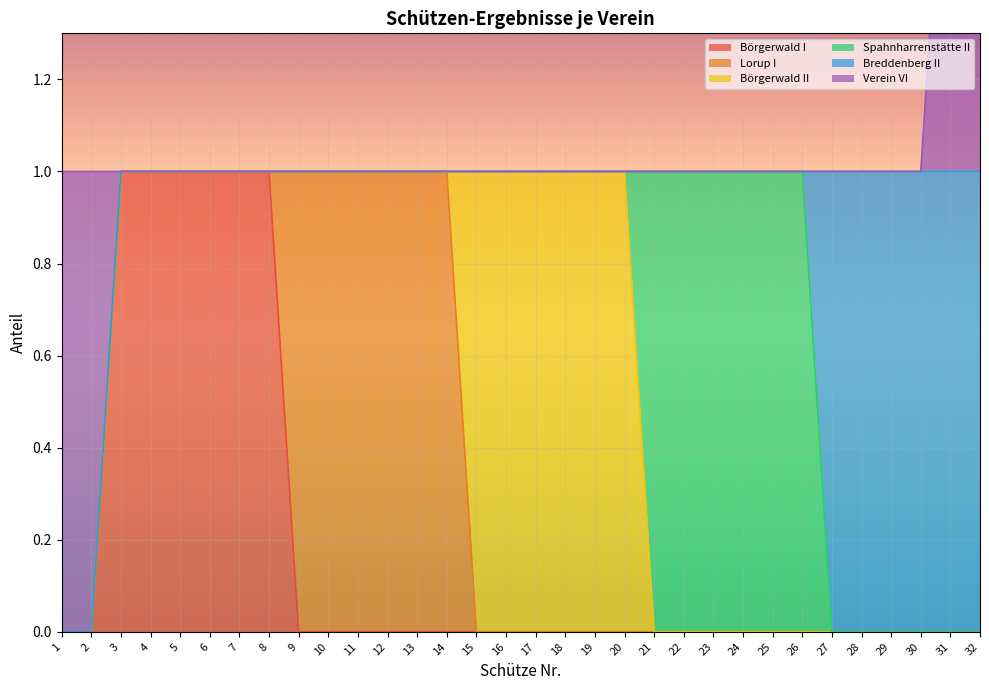

Reading right to left, extract all data points from this chart.

Börgerwald I: 32=0	31=0	30=0	29=0	28=0	27=0	26=0	25=0	24=0	23=0	22=0	21=0	20=0	19=0	18=0	17=0	16=0	15=0	14=0	13=0	12=0	11=0	10=0	9=0	8=1	7=1	6=1	5=1	4=1	3=1	2=0	1=0
Lorup I: 32=0	31=0	30=0	29=0	28=0	27=0	26=0	25=0	24=0	23=0	22=0	21=0	20=0	19=0	18=0	17=0	16=0	15=0	14=1	13=1	12=1	11=1	10=1	9=1	8=0	7=0	6=0	5=0	4=0	3=0	2=0	1=0
Börgerwald II: 32=0	31=0	30=0	29=0	28=0	27=0	26=0	25=0	24=0	23=0	22=0	21=0	20=1	19=1	18=1	17=1	16=1	15=1	14=0	13=0	12=0	11=0	10=0	9=0	8=0	7=0	6=0	5=0	4=0	3=0	2=0	1=0
Spahnharrenstätte II: 32=0	31=0	30=0	29=0	28=0	27=0	26=1	25=1	24=1	23=1	22=1	21=1	20=0	19=0	18=0	17=0	16=0	15=0	14=0	13=0	12=0	11=0	10=0	9=0	8=0	7=0	6=0	5=0	4=0	3=0	2=0	1=0
Breddenberg II: 32=1	31=1	30=1	29=1	28=1	27=1	26=0	25=0	24=0	23=0	22=0	21=0	20=0	19=0	18=0	17=0	16=0	15=0	14=0	13=0	12=0	11=0	10=0	9=0	8=0	7=0	6=0	5=0	4=0	3=0	2=0	1=0
Verein VI: 32=1	31=1	30=0	29=0	28=0	27=0	26=0	25=0	24=0	23=0	22=0	21=0	20=0	19=0	18=0	17=0	16=0	15=0	14=0	13=0	12=0	11=0	10=0	9=0	8=0	7=0	6=0	5=0	4=0	3=0	2=1	1=1